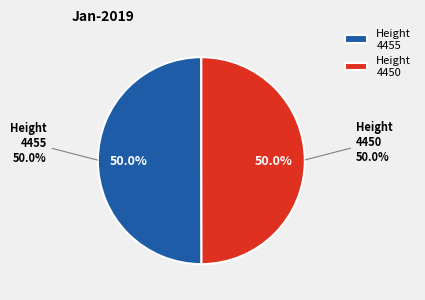

True or false: 4450 accounts for 50% of the total.

True